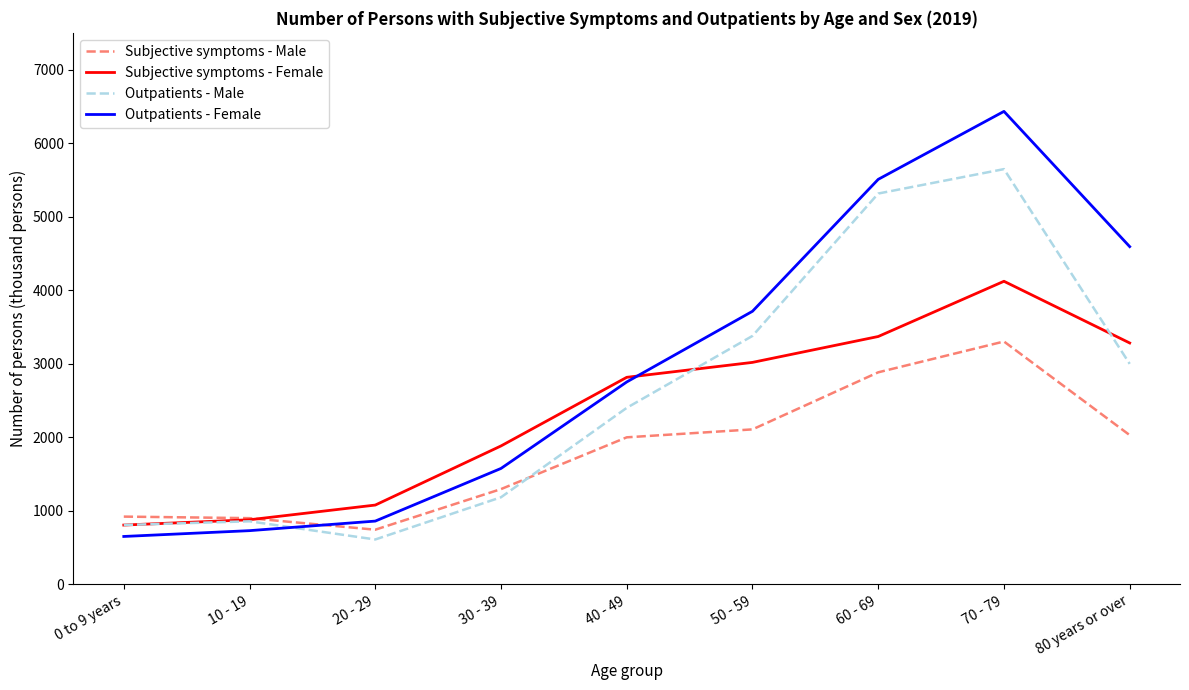

What are all the series names shown in the legend?

Subjective symptoms - Male, Subjective symptoms - Female, Outpatients - Male, Outpatients - Female